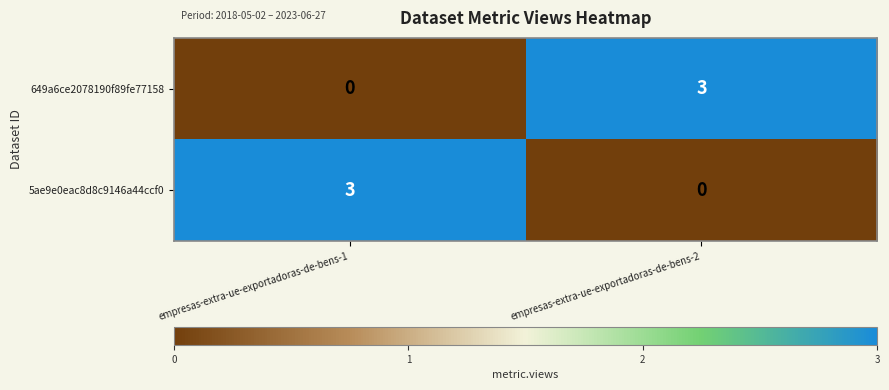

True or false: 649a6ce2078190f89fe77158 has a value of 2 at empresas-extra-ue-exportadoras-de-bens-2.

False